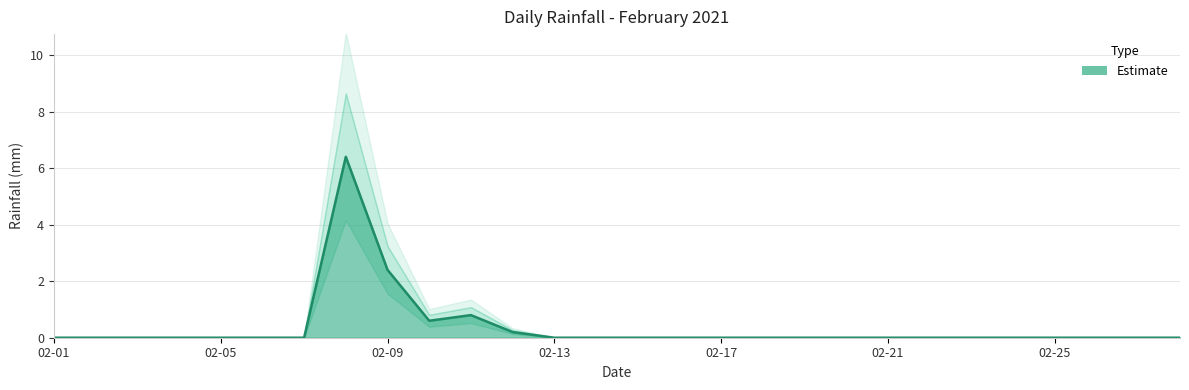

What is the sum of all values?

10.4